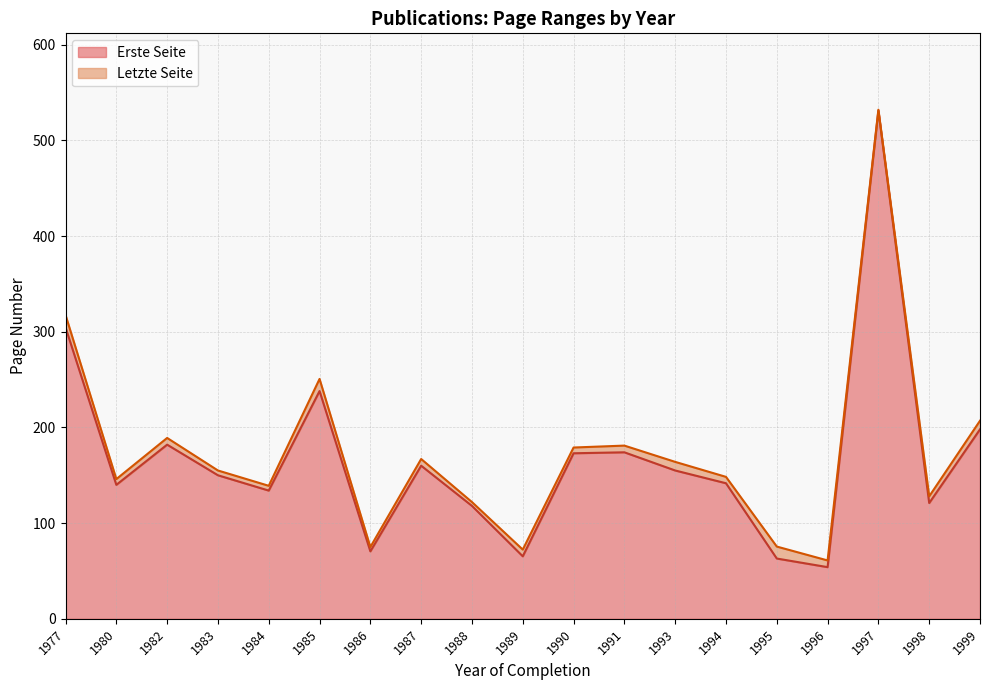

What is the total value across all series at 1977?

317.5